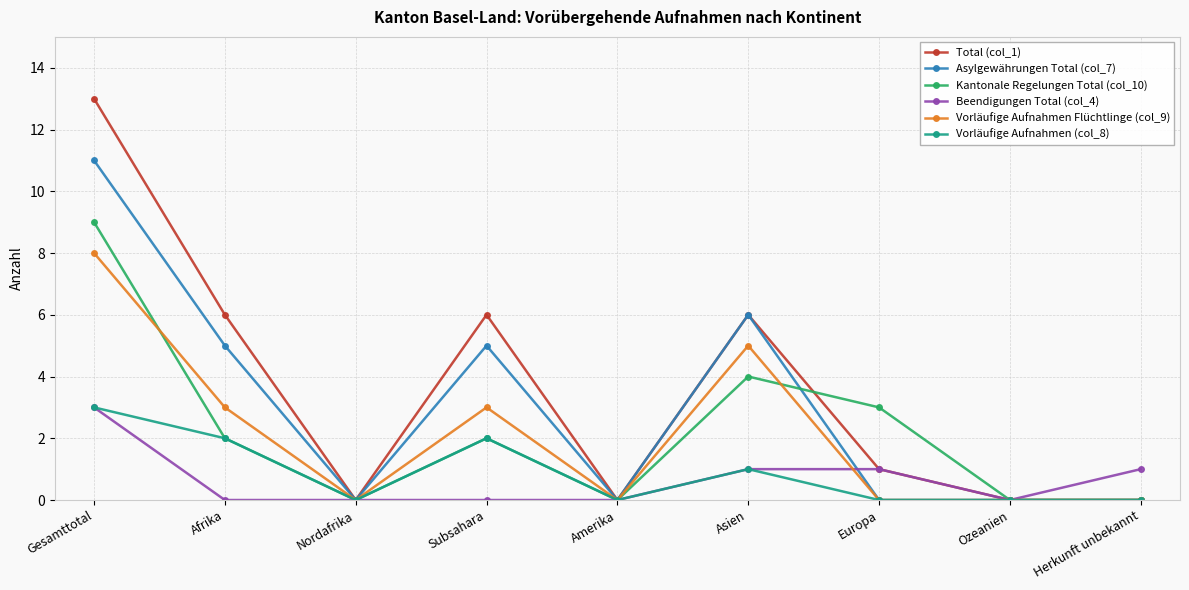

What are all the series names shown in the legend?

Total (col_1), Asylgewährungen Total (col_7), Kantonale Regelungen Total (col_10), Beendigungen Total (col_4), Vorläufige Aufnahmen Flüchtlinge (col_9), Vorläufige Aufnahmen (col_8)